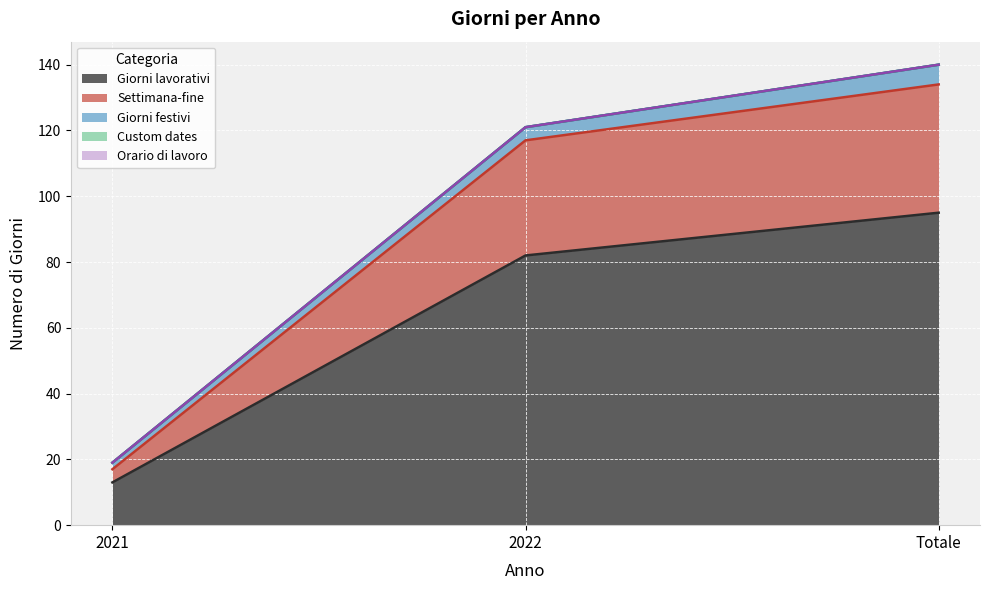

True or false: Custom dates has a value of 0 at 2021.

True